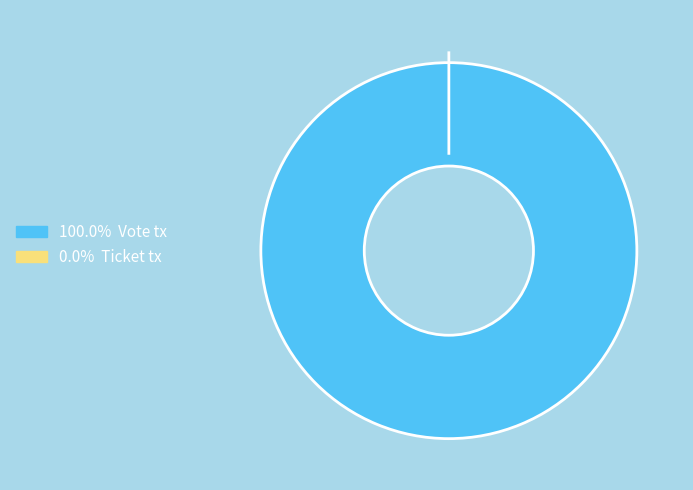

What percentage do Ticket tx and Vote tx together represent?

100.0%